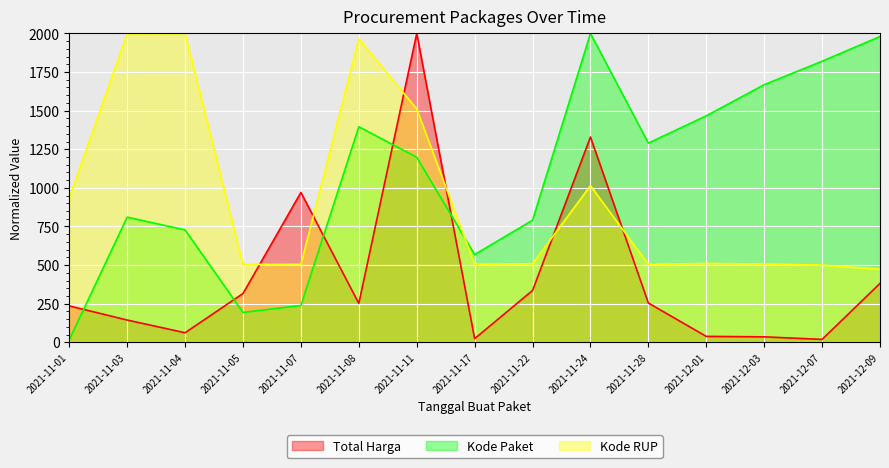

Which series changed the most between 2021-11-11 and 2021-12-09?

Total Harga